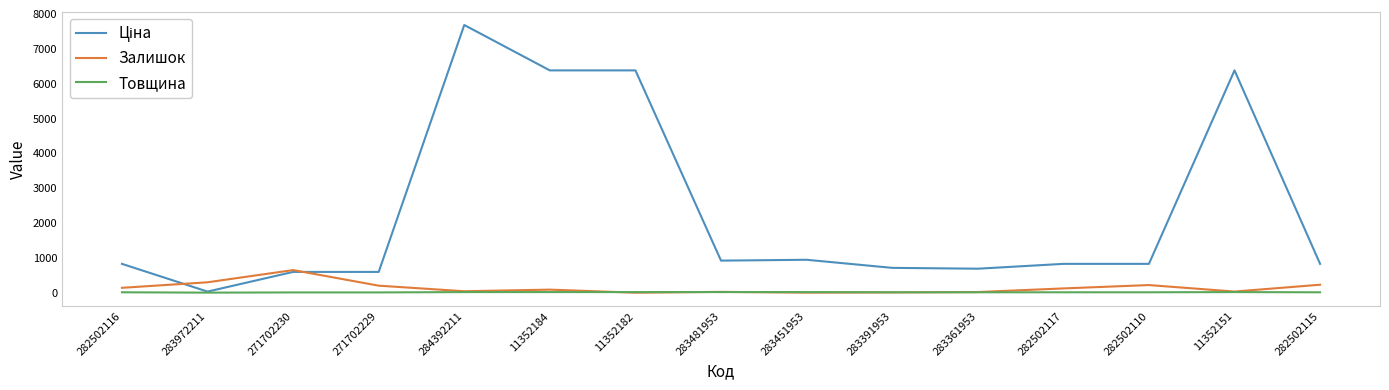

What is the greatest value displayed?

7680.9